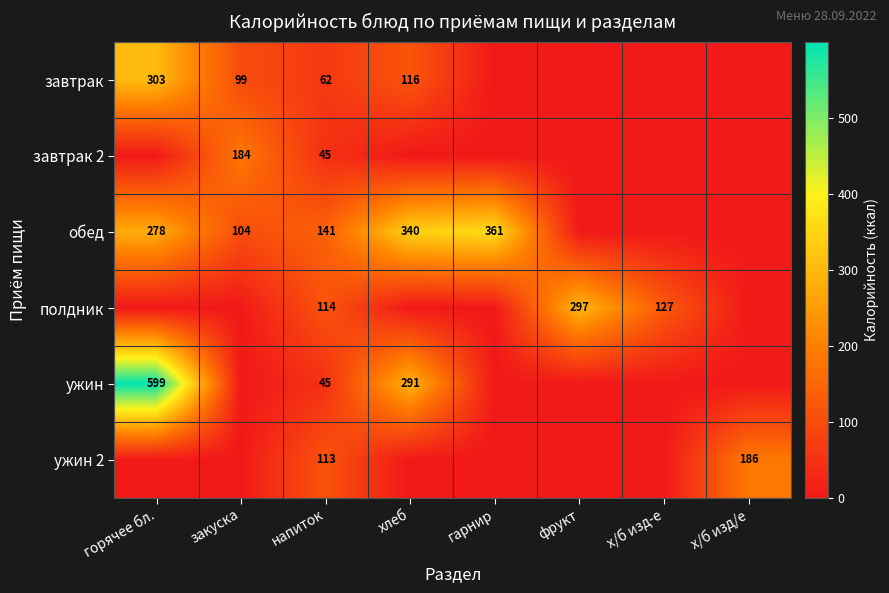

True or false: завтрак has a value of 99 at закуска.

True